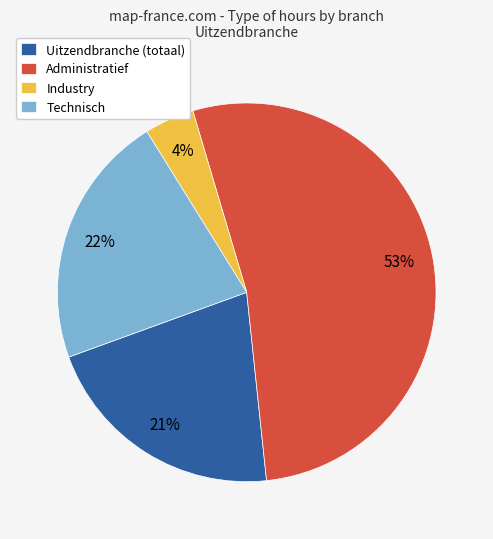

How many slices are in this pie chart?

4